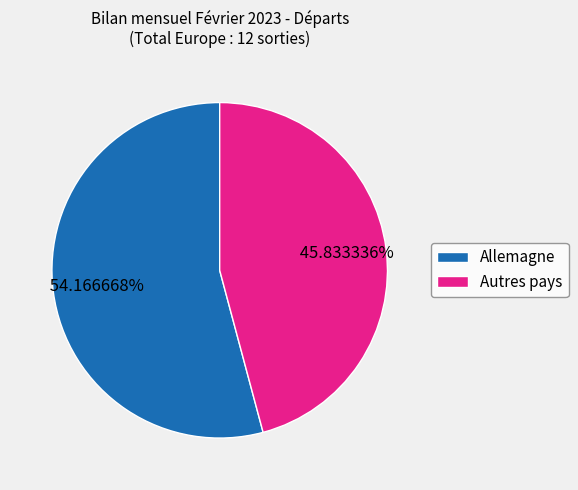

To the nearest percent, what is the difference between the largest and smallest slice percentages?

8%